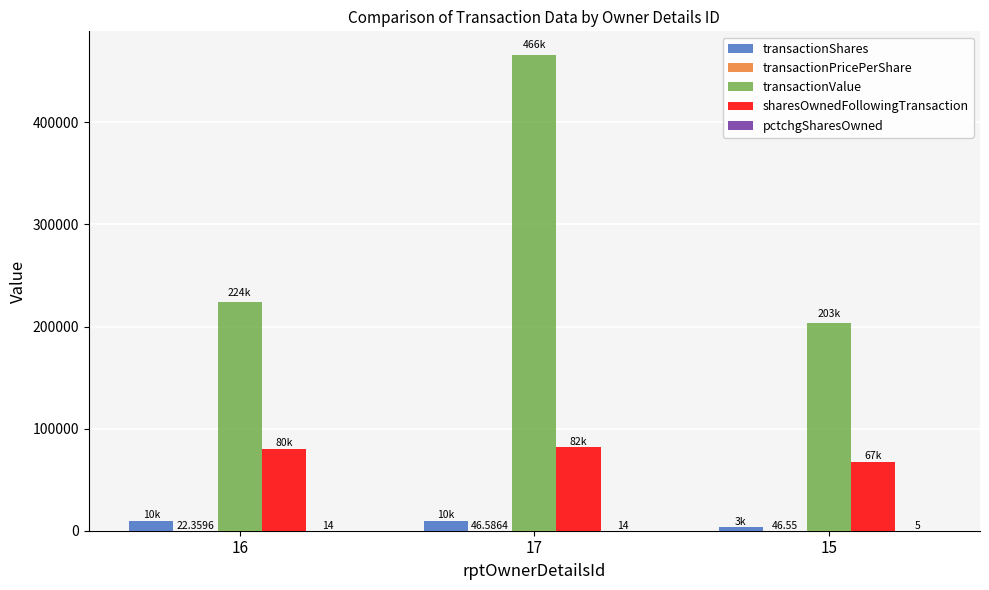

What is the total value across all series at 17?

557486.6